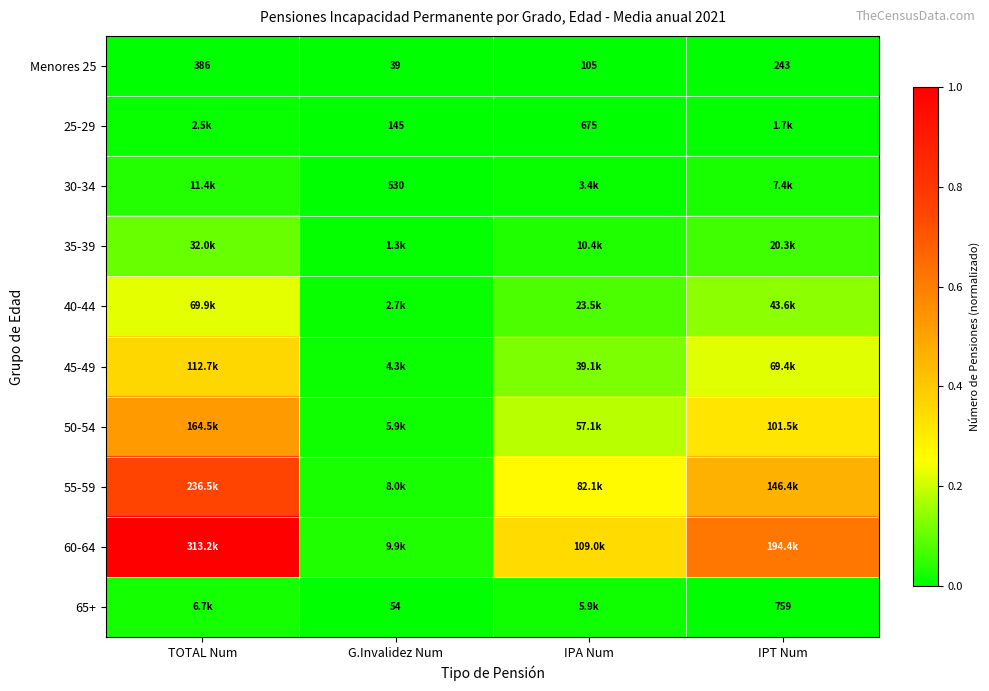

At which category is the sum across all series the highest?

TOTAL Num